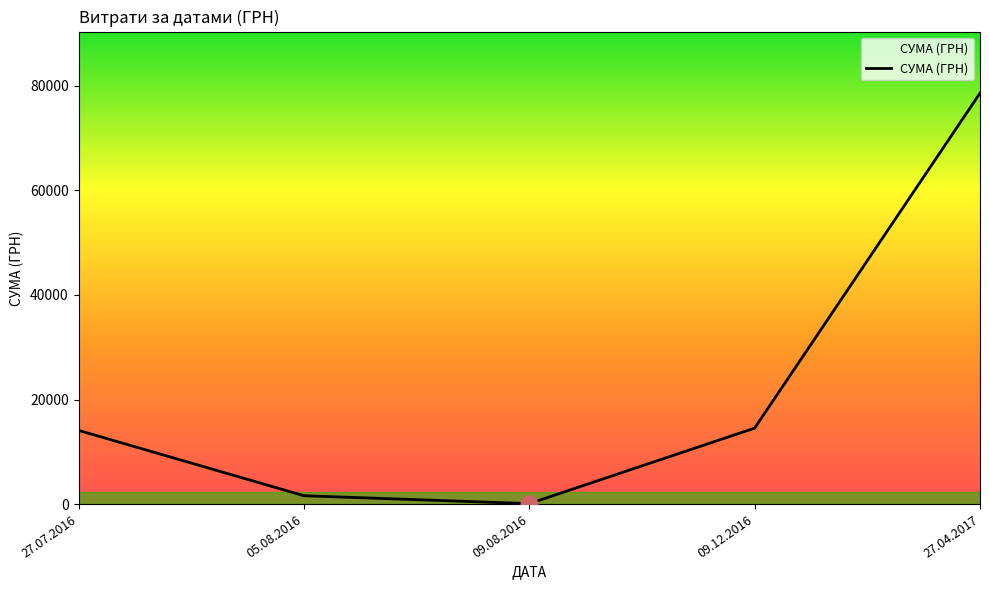

Reading left to right, list all the values displayed in this chart.

14094.0	1596.0	85.0	14530.0	78600.0